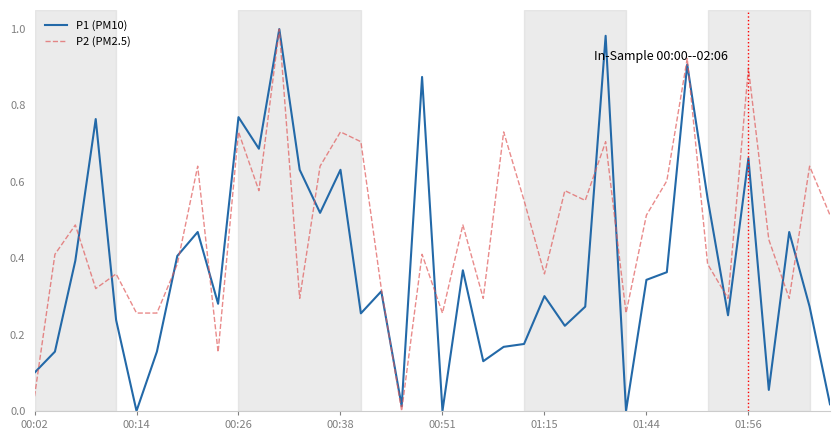

True or false: P2 (PM2.5) has more than 0 interior local peaks.

True